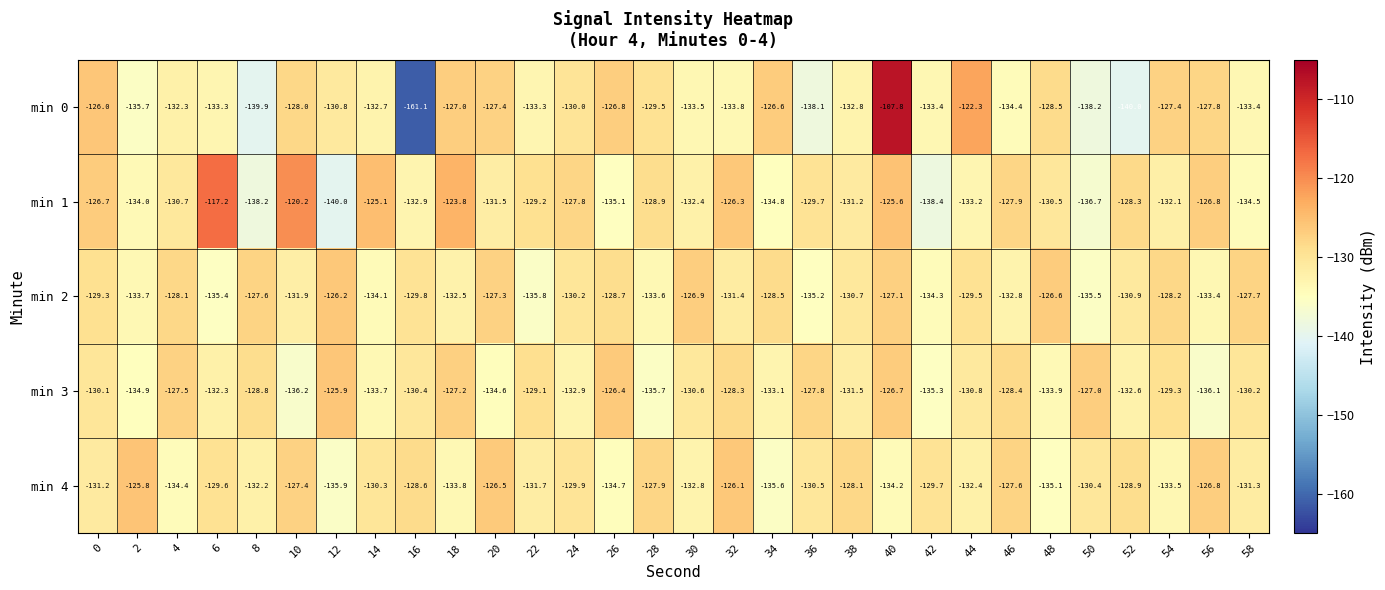

What value does the min 2 series have at 46?

-132.8